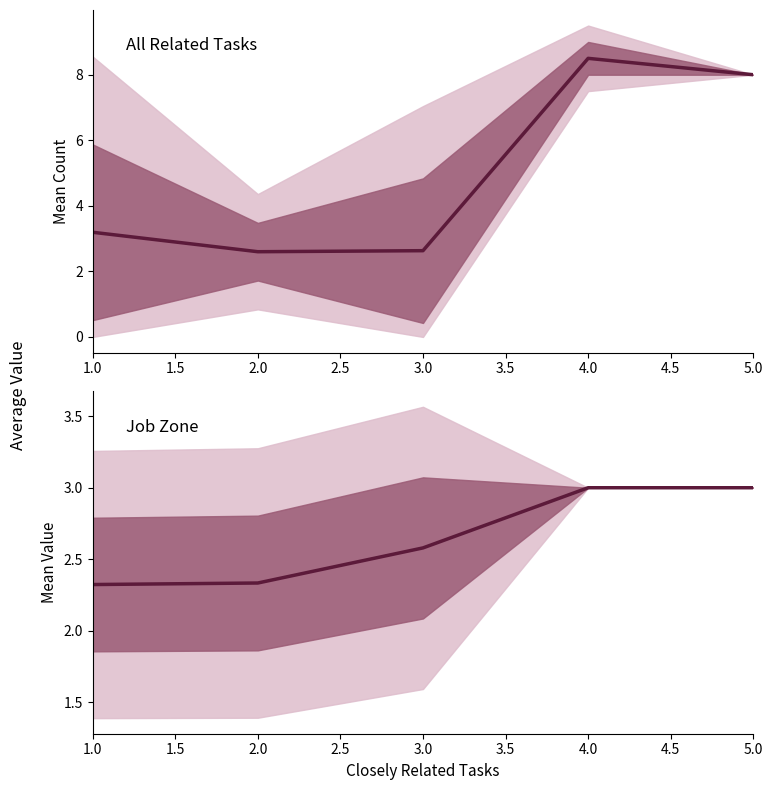

What is the minimum value shown in the chart?

2.3